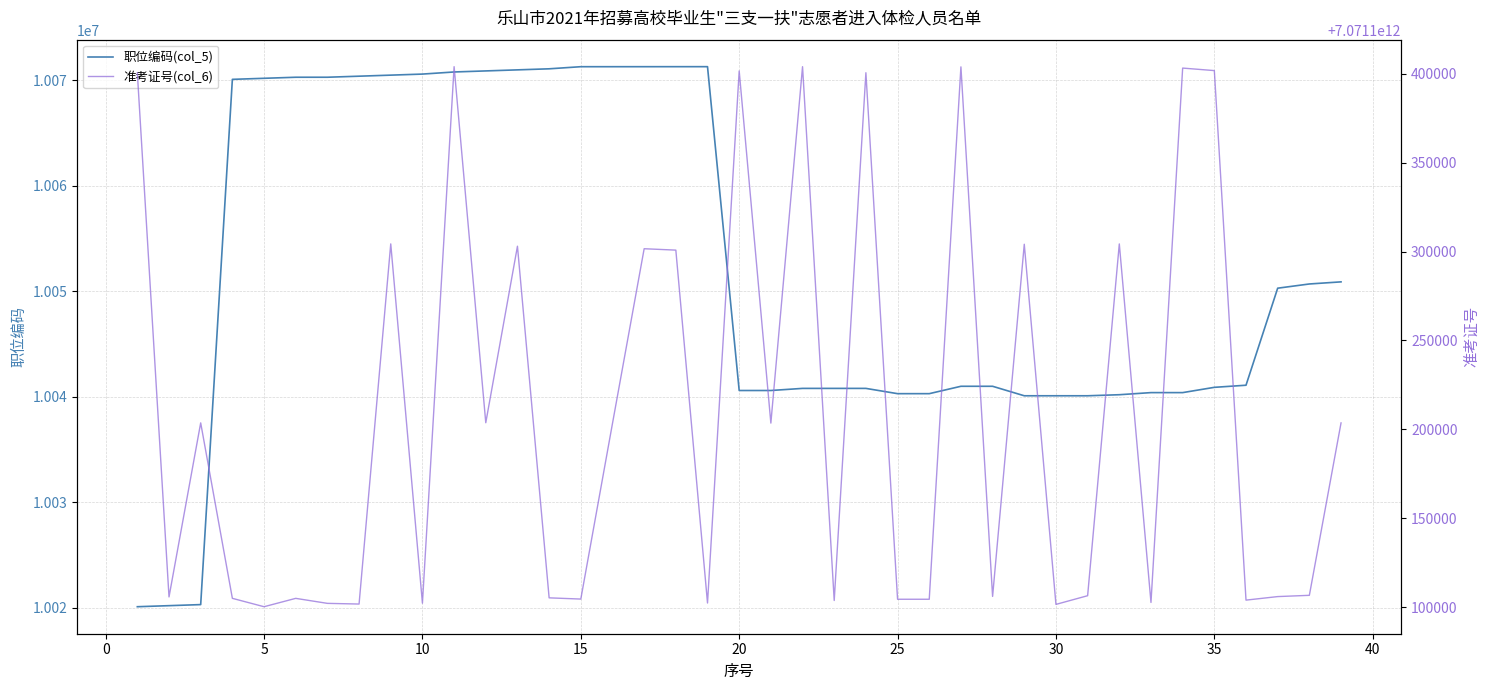

What is the minimum value for 职位编码(col_5)?

10020101